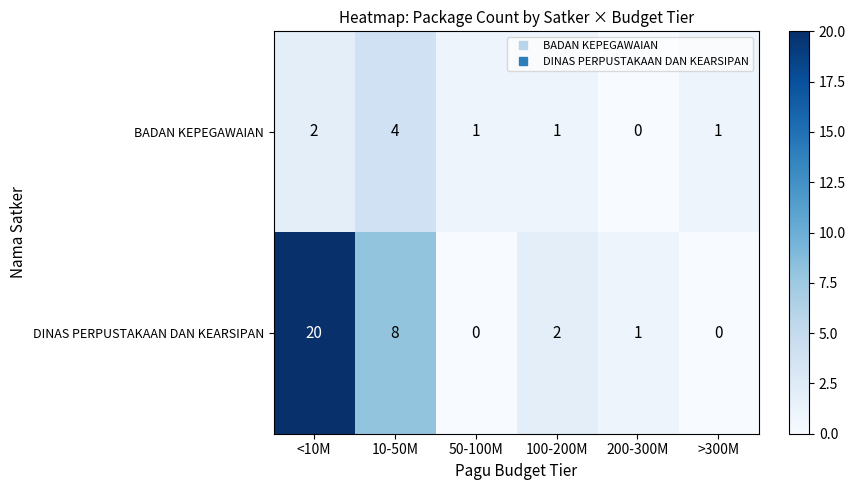

Is it true that DINAS PERPUSTAKAAN DAN KEARSIPAN equals 8 at 10-50M?

True